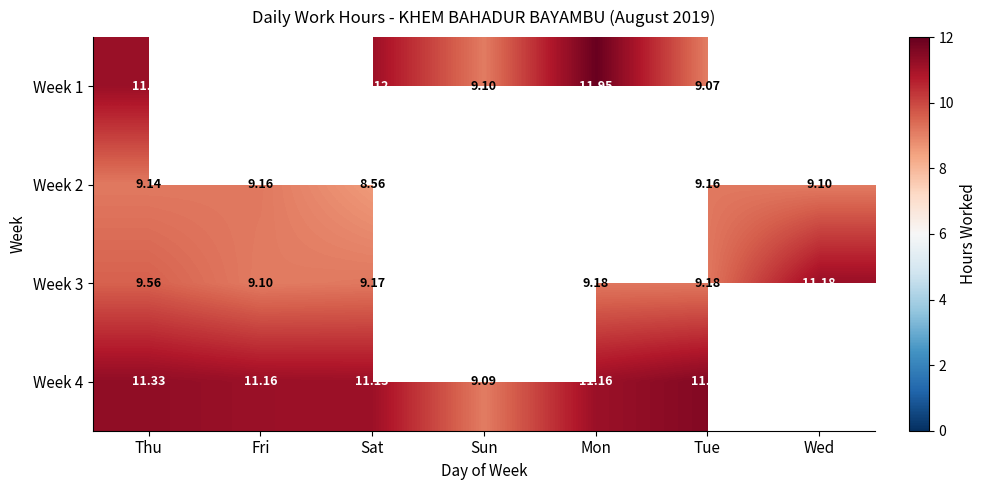

List the series in order of their overall mean, lowest first.

Week 2, Week 1, Week 3, Week 4